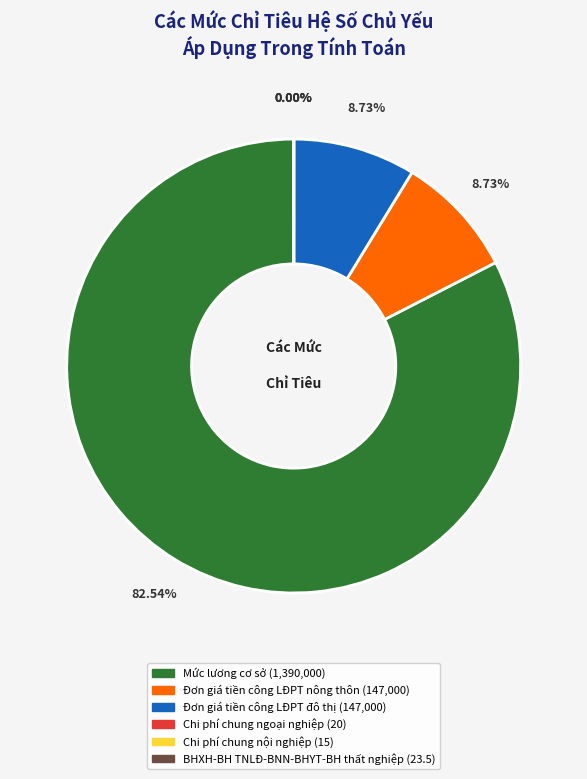

Which category has the biggest portion of the pie?

Mức lương cơ sở